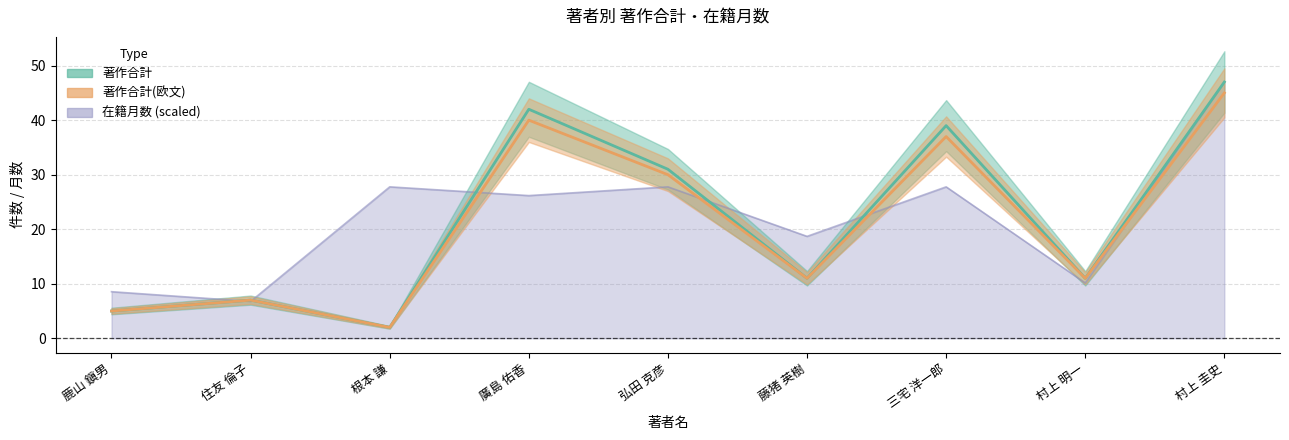

Is the value of 著作合計 at 鹿山 鎭男 greater than the value of 著作合計(欧文) at 三宅 洋一郎?

No